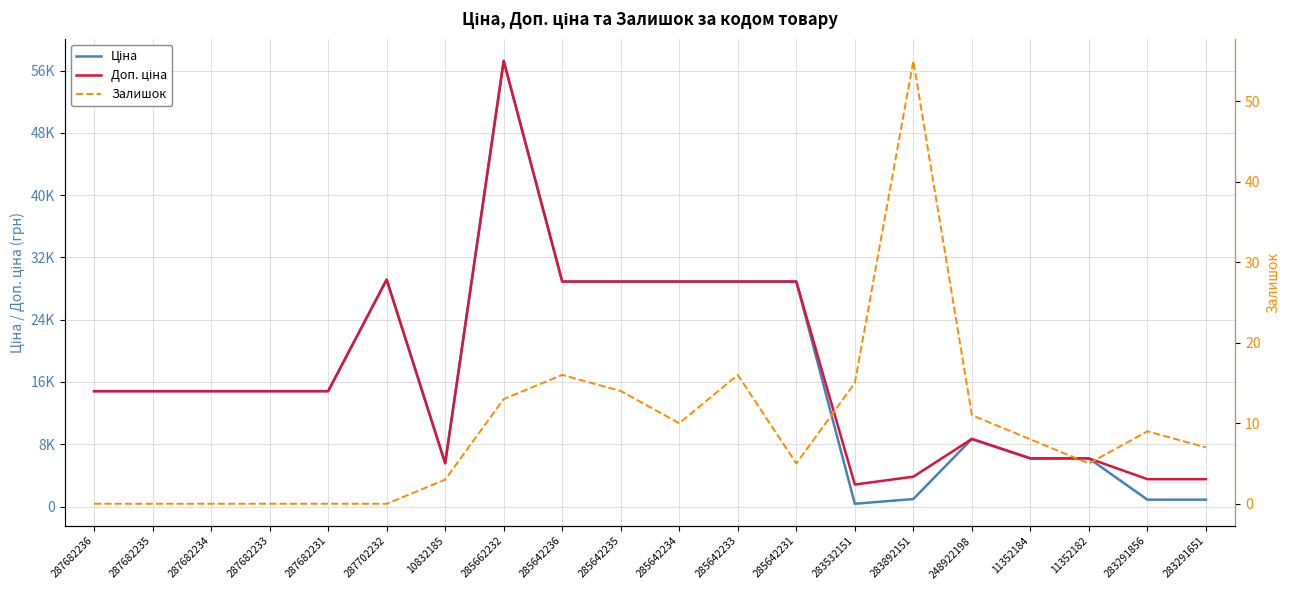

At which label is Ціна closest to 28805?

285642236